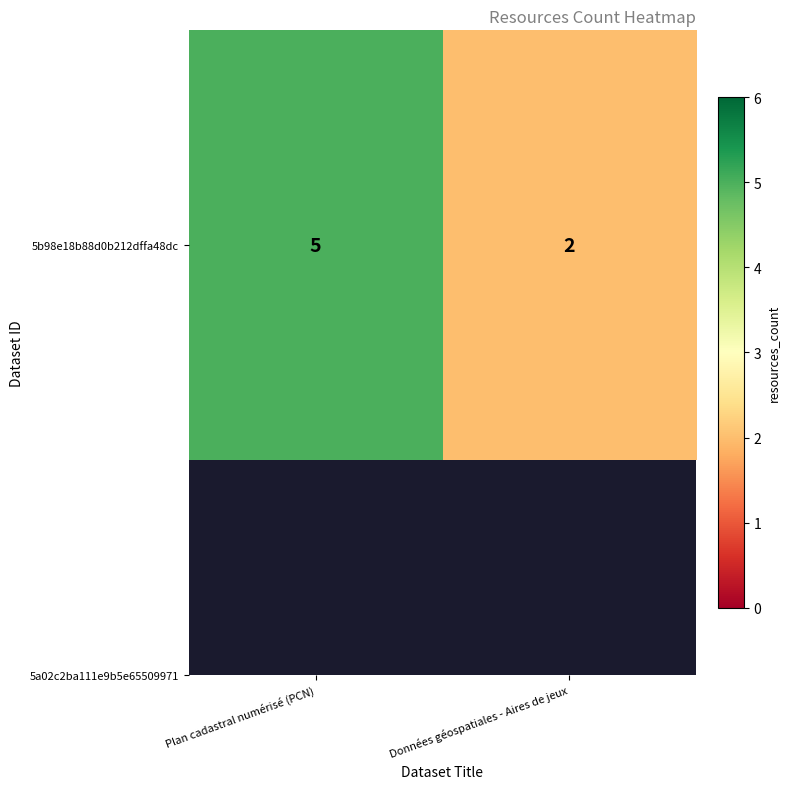

Is it true that the value at Plan cadastral numérisé (PCN) is 9?

False